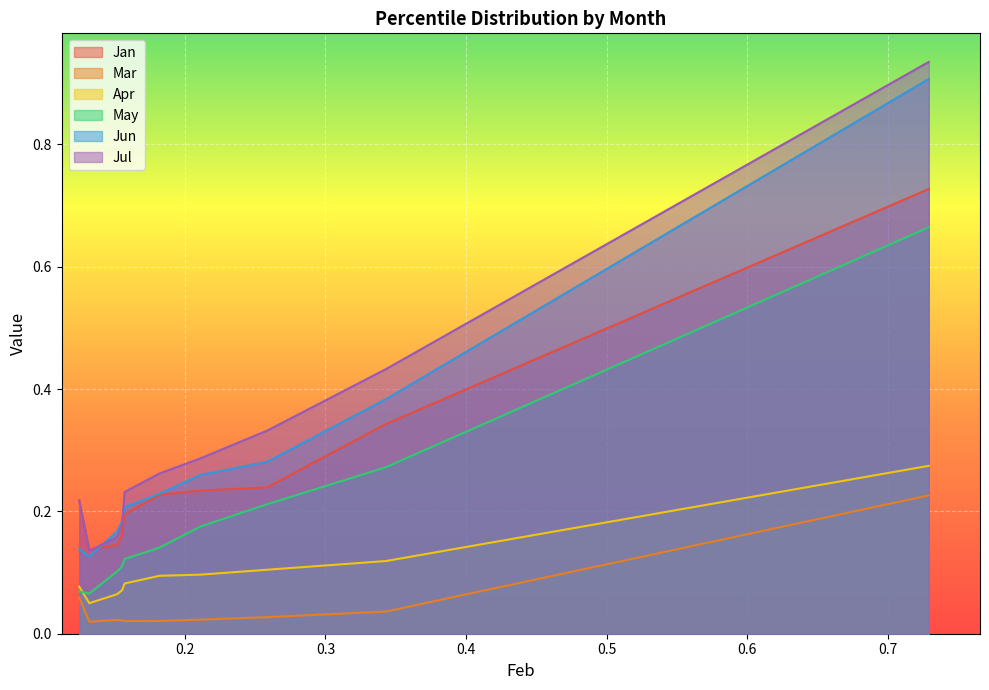

True or false: Jul has more than 2 interior local peaks.

False